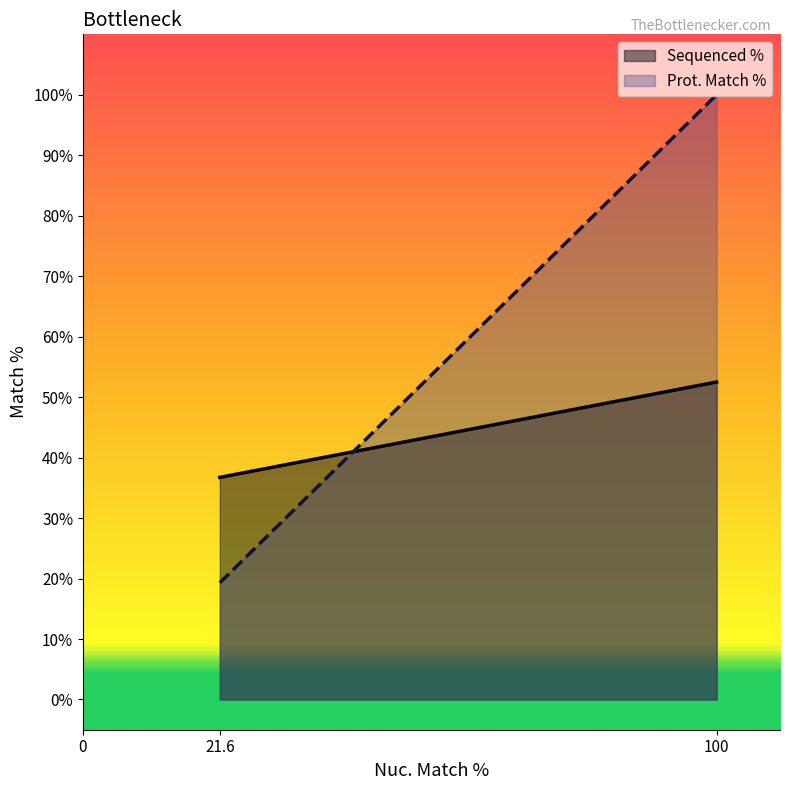

Rank the series by their average value, from highest to lowest.

Prot. Match %, Sequenced %